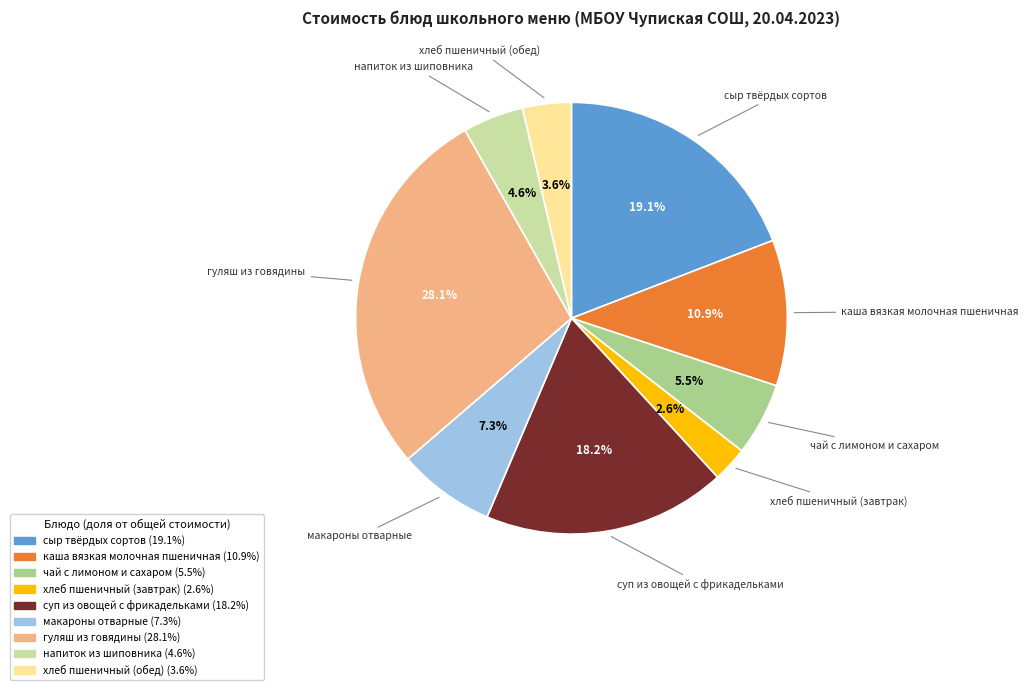

What percentage is the макароны отварные slice, to the nearest percent?

7%